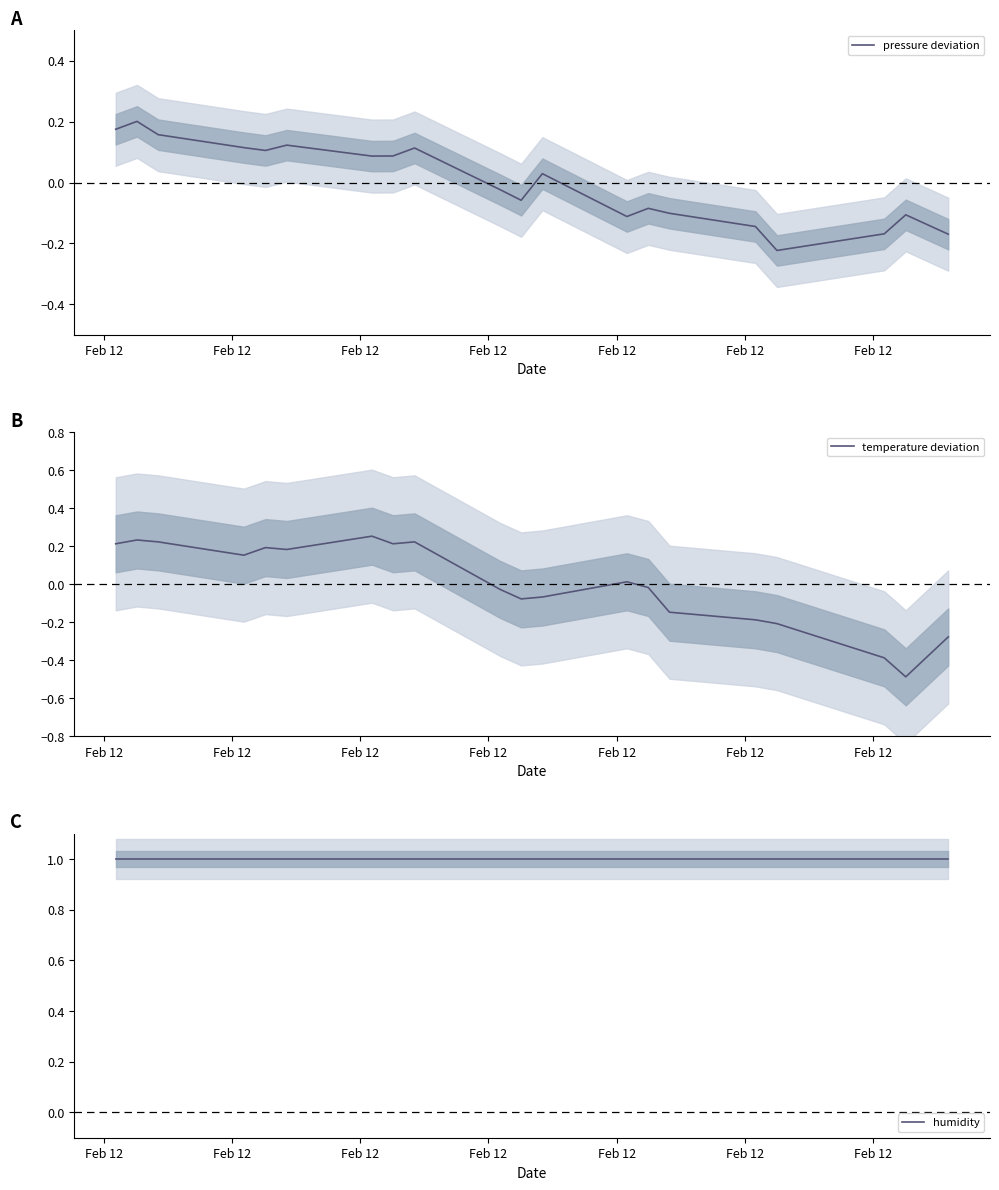

At which label does pressure deviation first exceed 0?

Feb 12